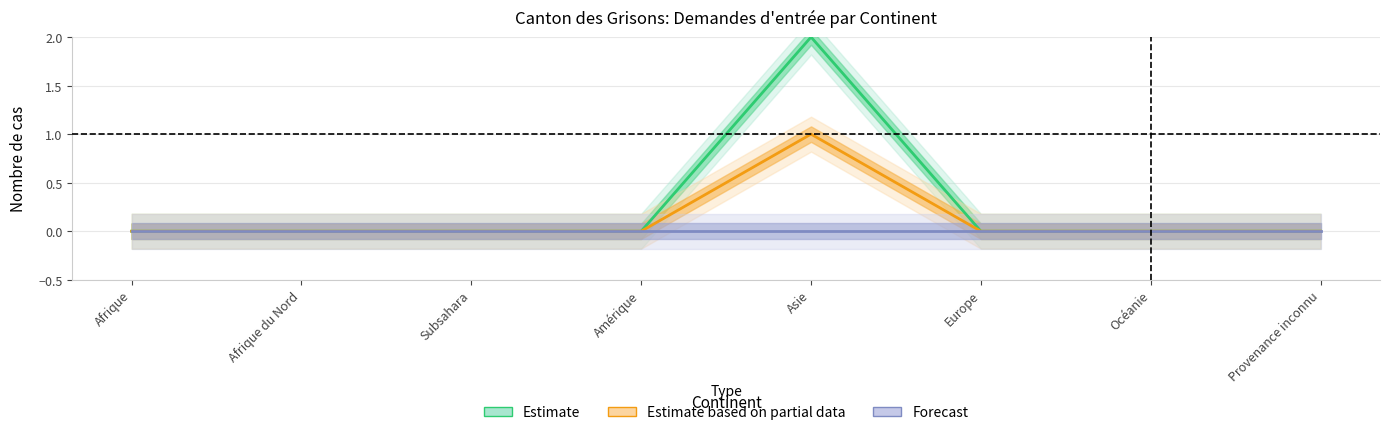

Which has a higher value, Afrique or Subsahara?

Afrique